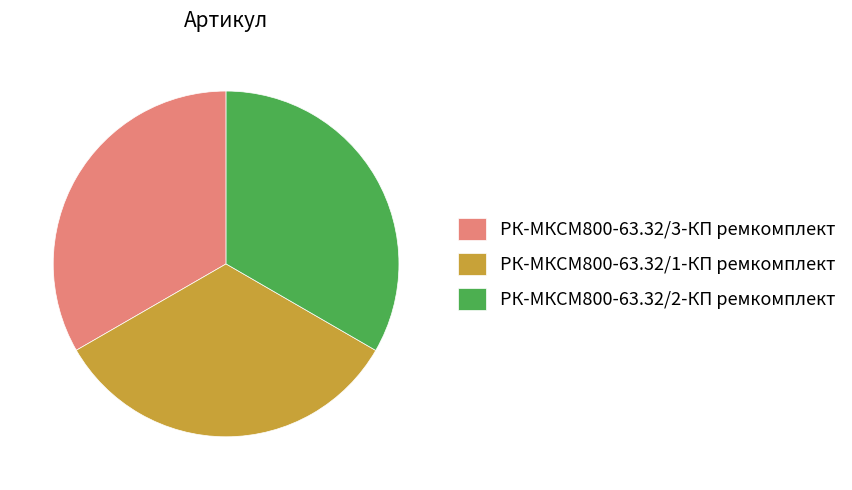

Approximately how many times larger is the value at РК-МКСМ800-63.32/1-КП ремкомплект compared to РК-МКСМ800-63.32/3-КП ремкомплект?

1.0